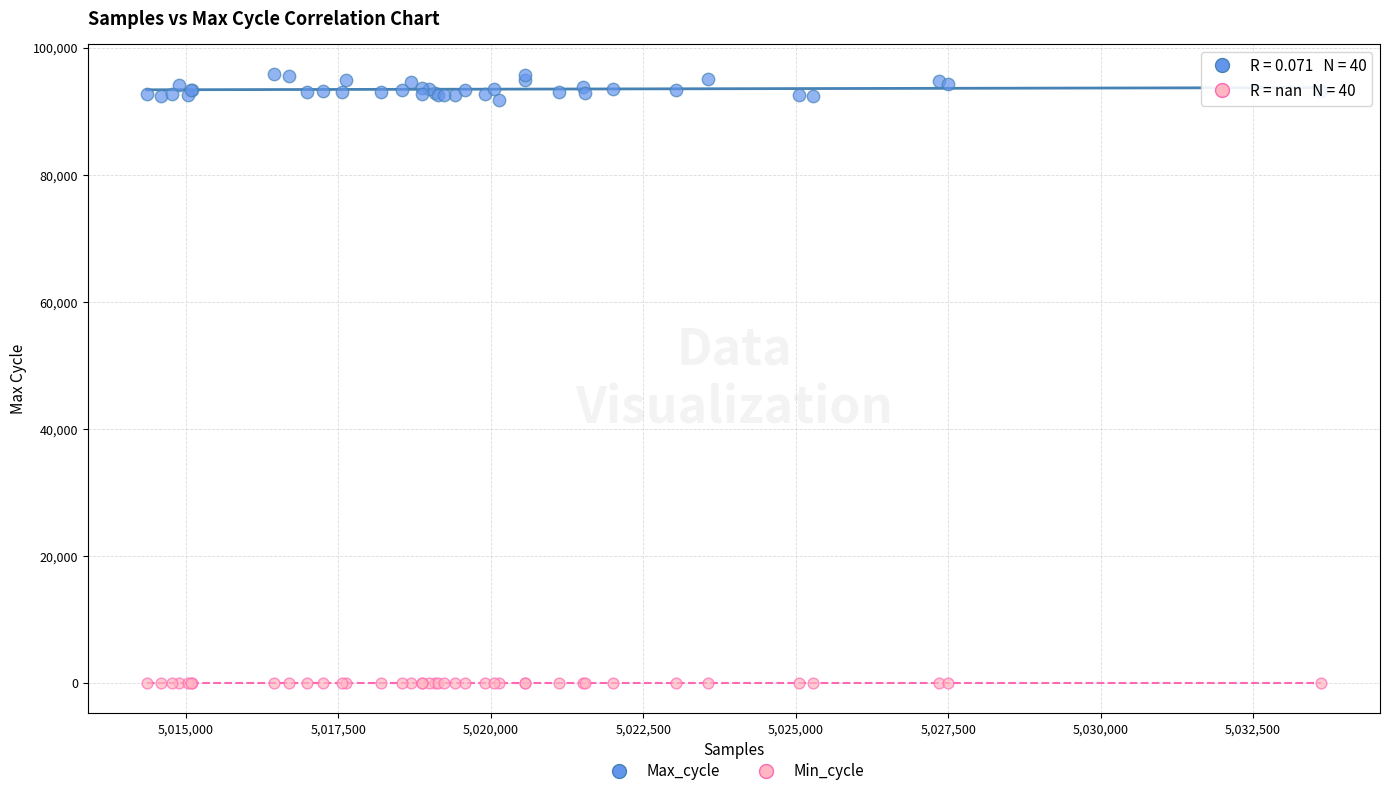

What are all the series names shown in the legend?

Max_cycle, Min_cycle